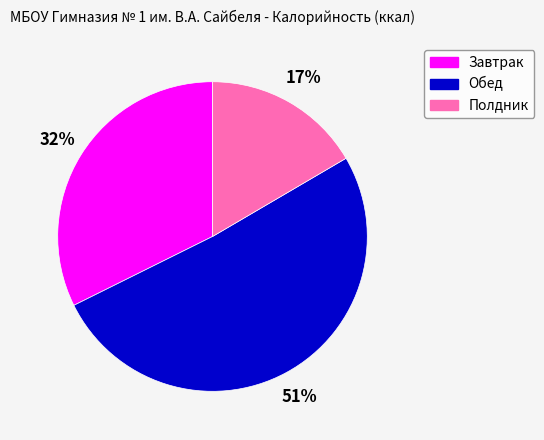

Is there any slice that represents more than half of the pie?

Yes